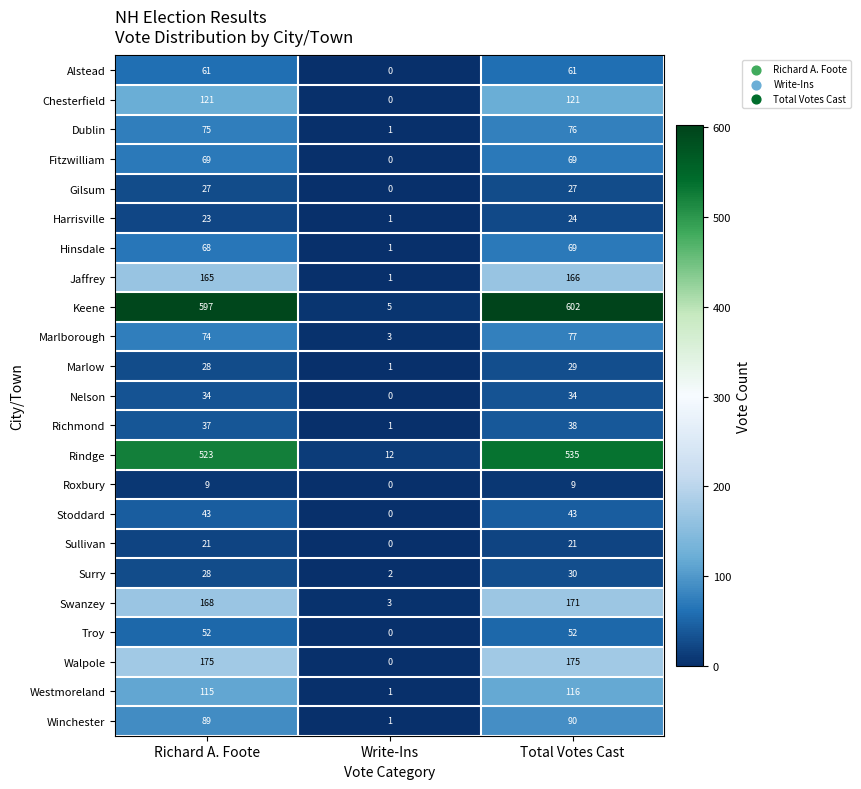

Is it true that Stoddard equals 0 at Write-Ins?

True